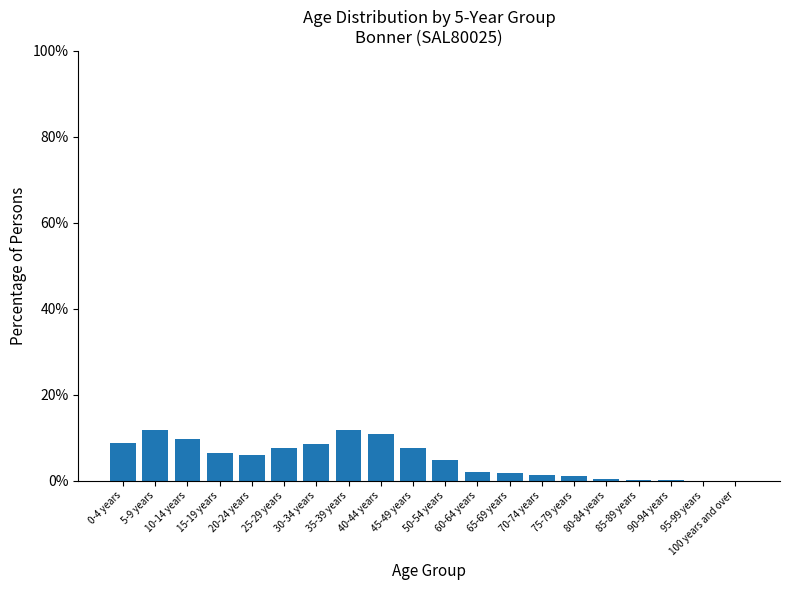

Which has a higher value, 60-64 years or 100 years and over?

60-64 years